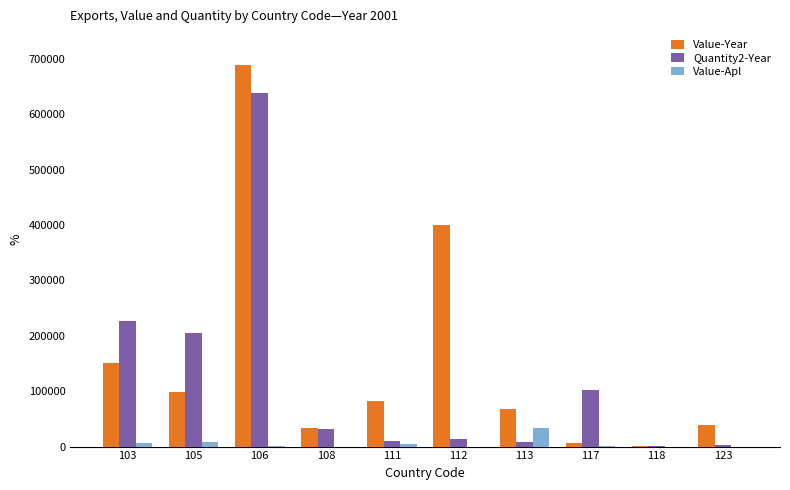

What is the difference between the Quantity2-Year values at 113 and 103?

217955